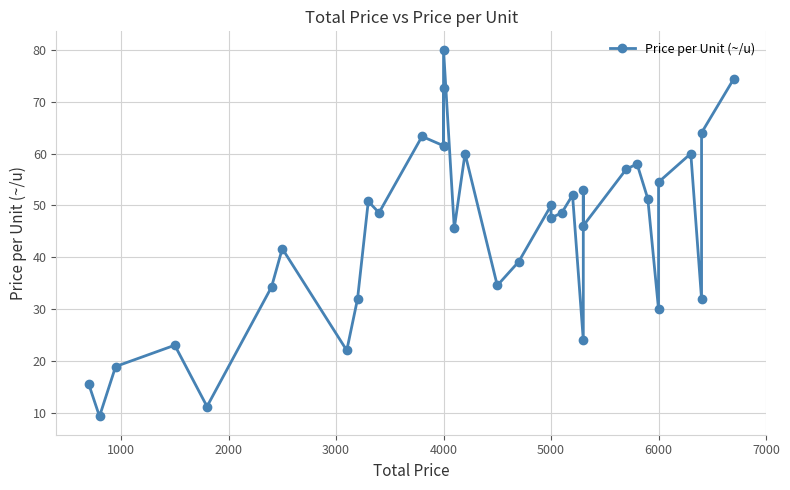

What is the difference between the second highest and second lowest values?

63.1